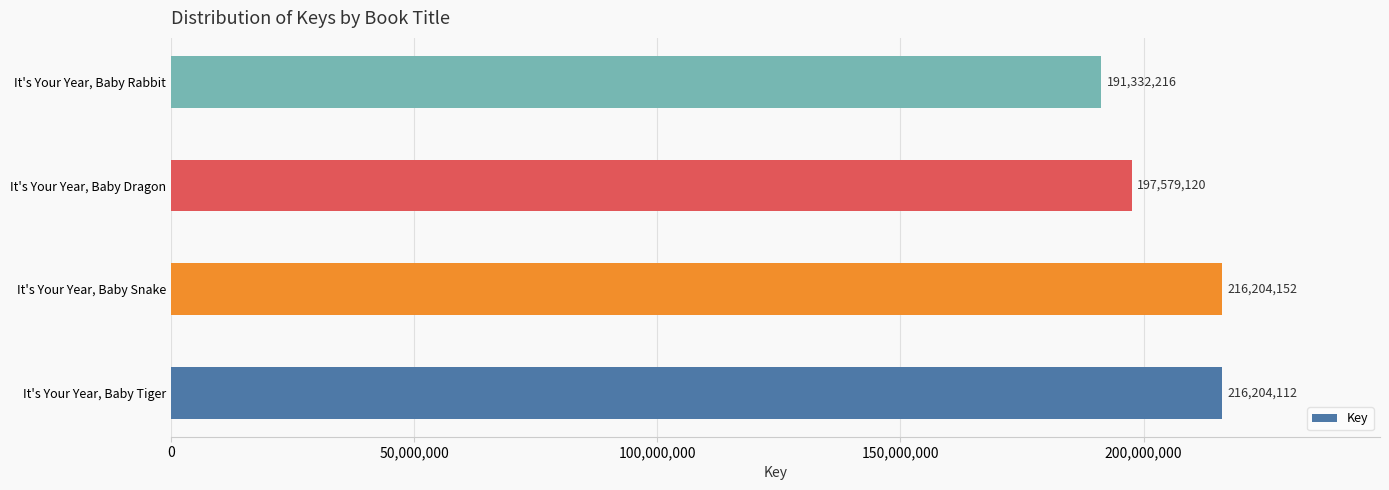

What is the maximum value shown in the chart?

216204152